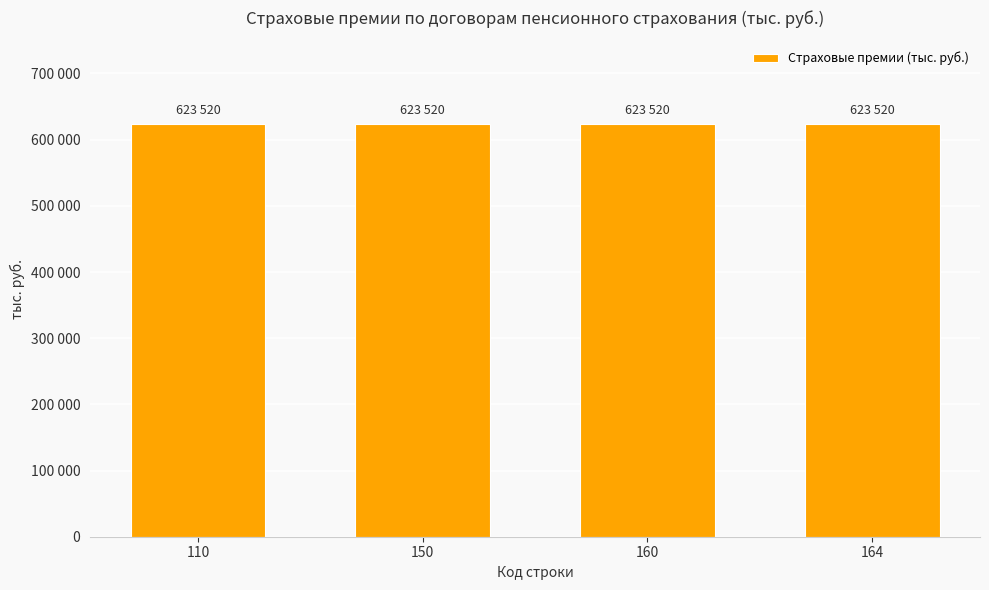

Are the bars horizontal?

No